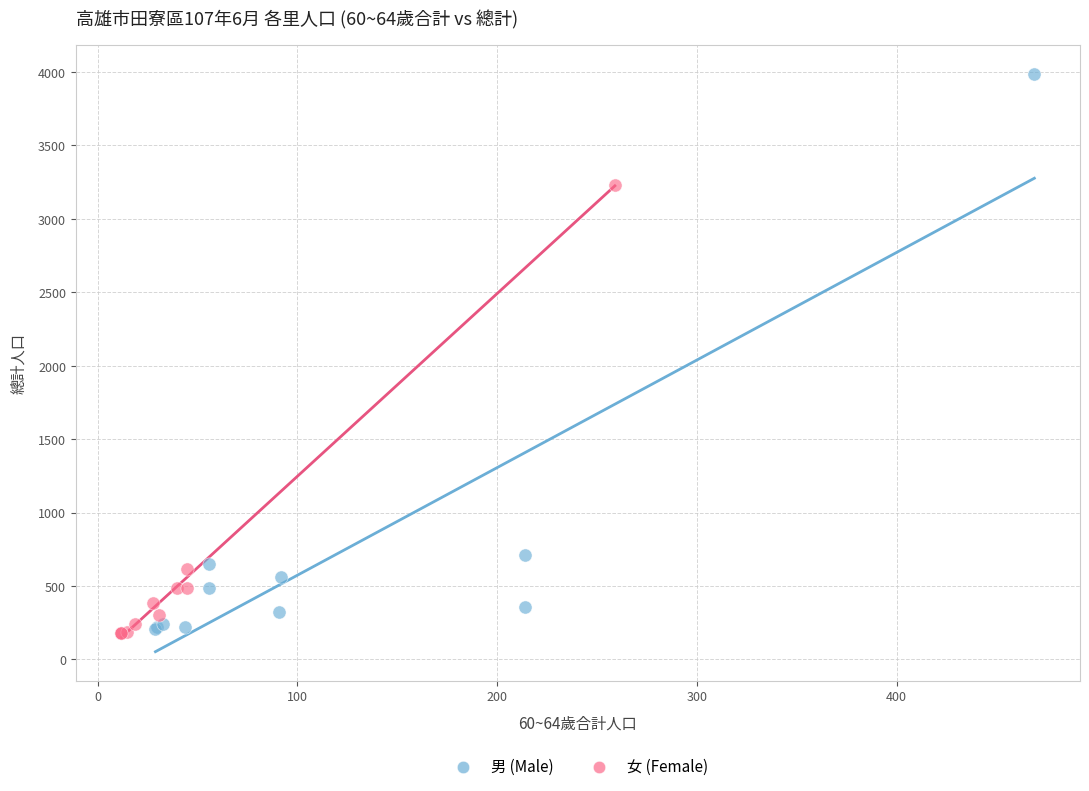

Which series has the widest spread of Y values?

男 (Male)